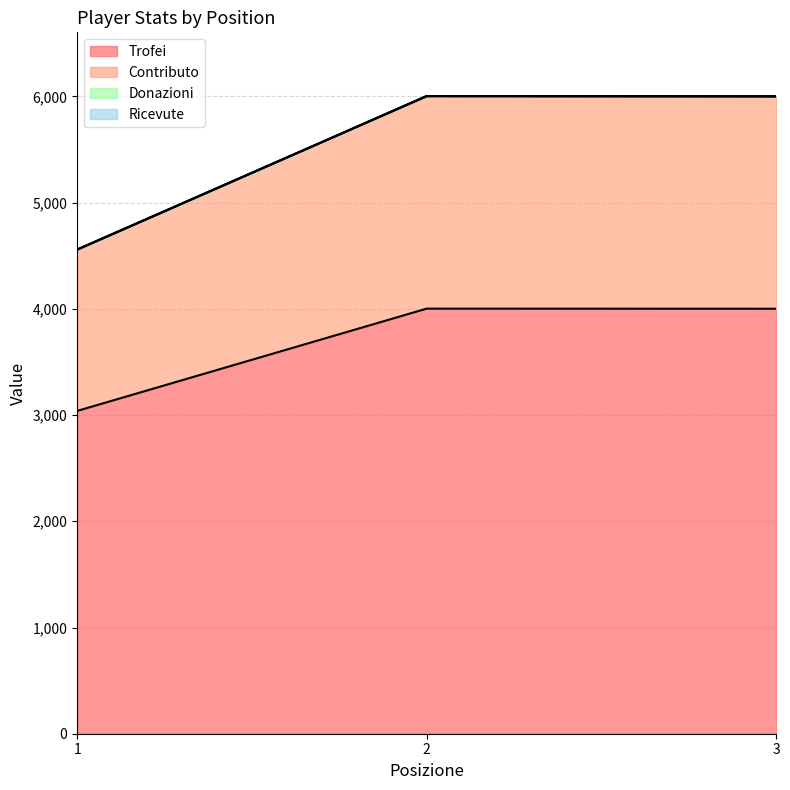

What is the spread (max minus min) of values at 1?

1519